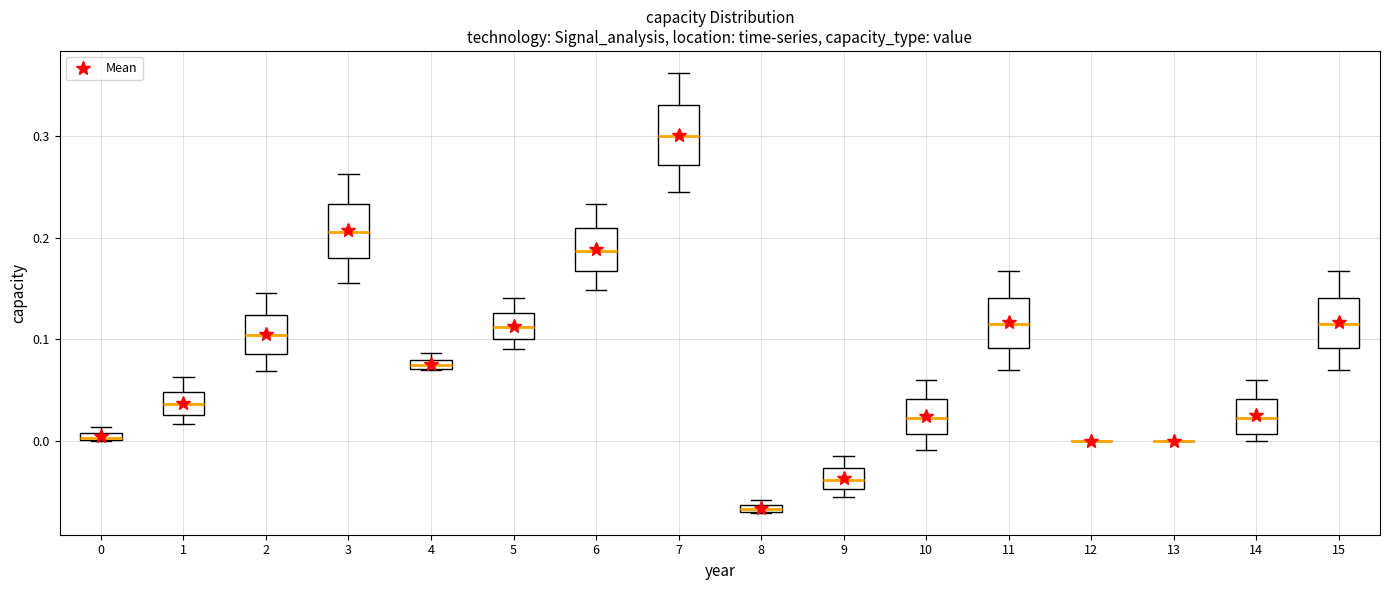

Where is the lower edge of the box at x = 10 on the y-axis? The values are not printed on the chart, so give them approximately, as read against the axis.

0.01